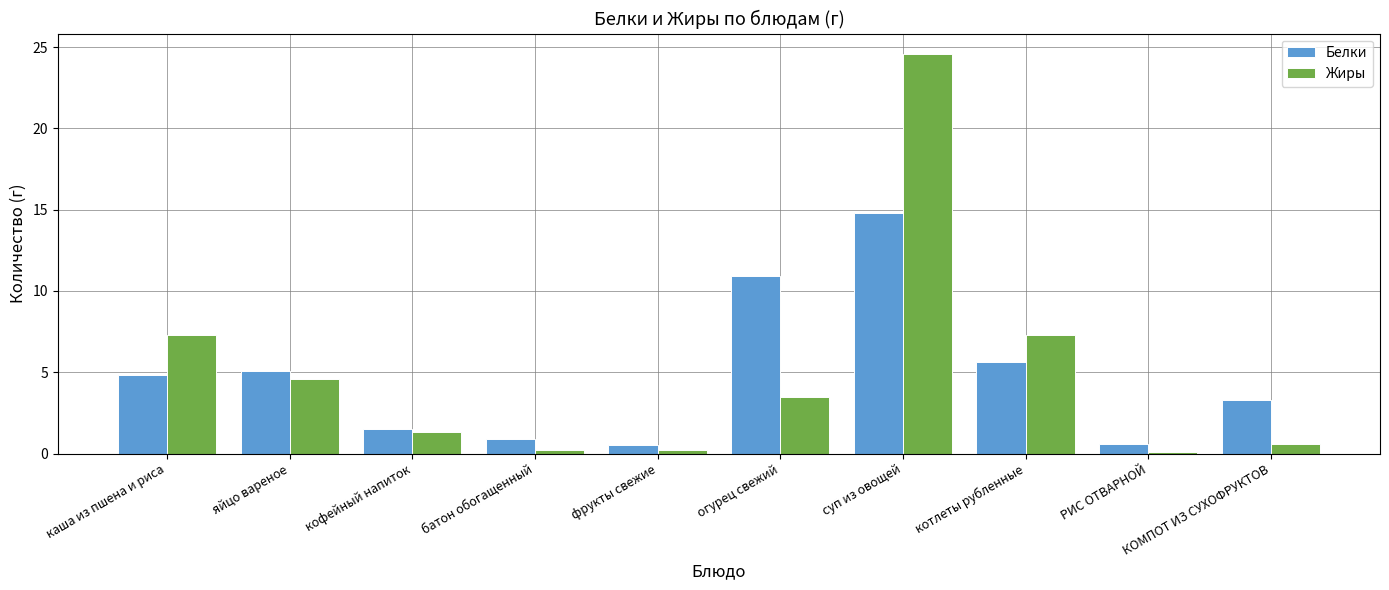

Rank the series by their maximum value, from highest to lowest.

Жиры, Белки